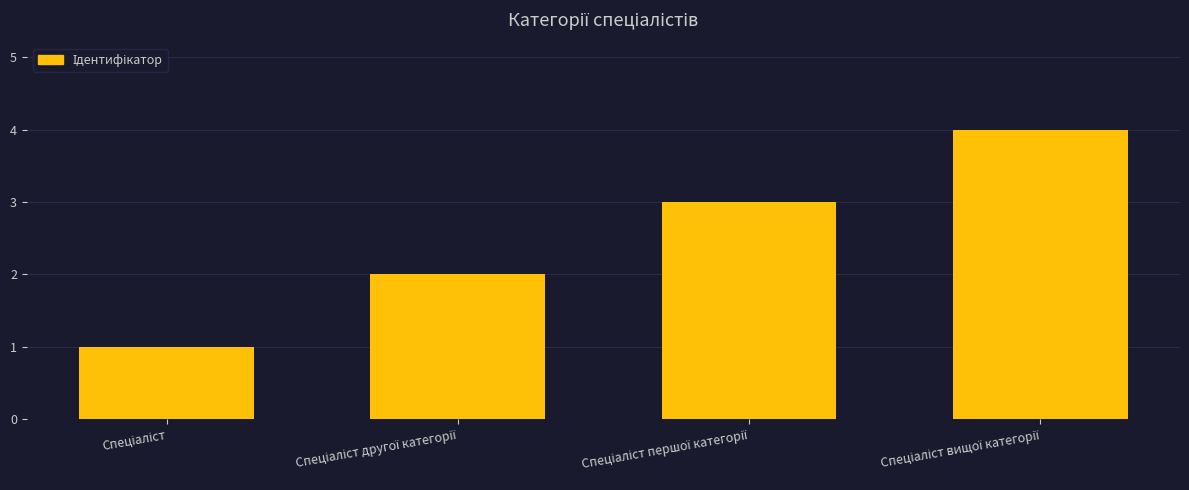

What is the smallest value displayed?

1